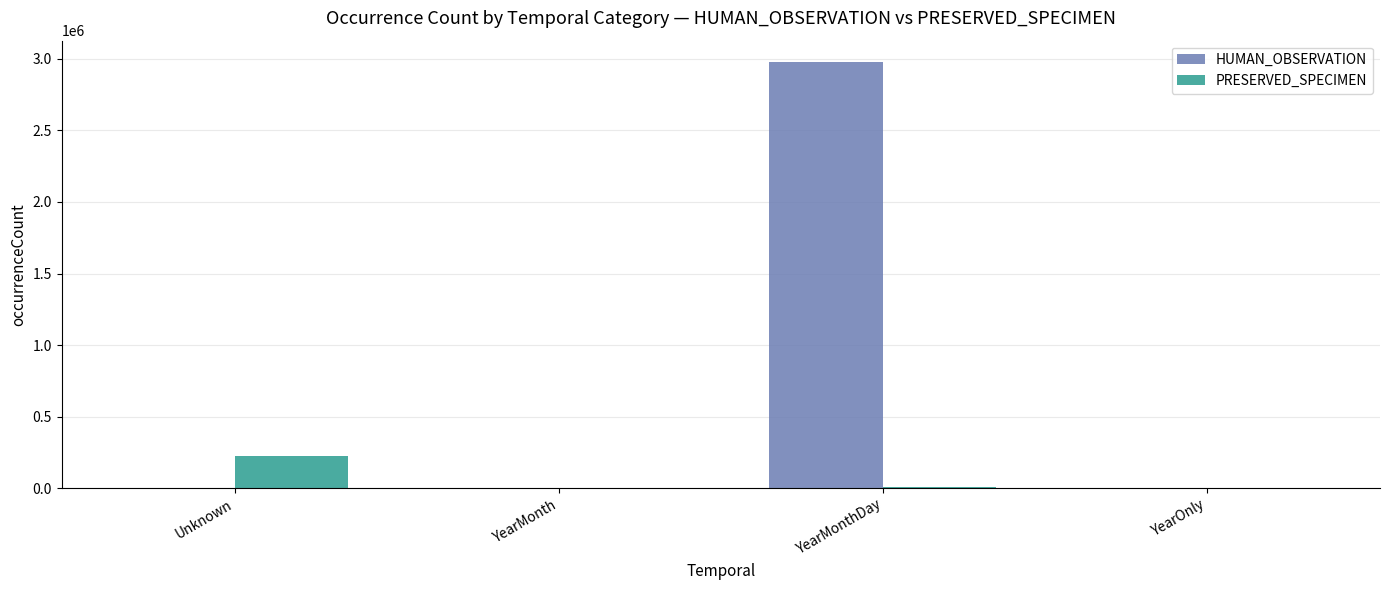

What is the greatest value displayed?

2978511